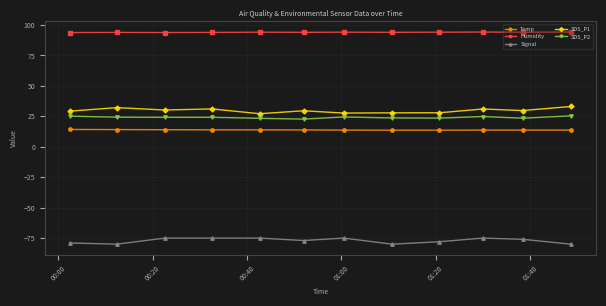

What is the value of the Humidity point at the 6th from the left?

94.0